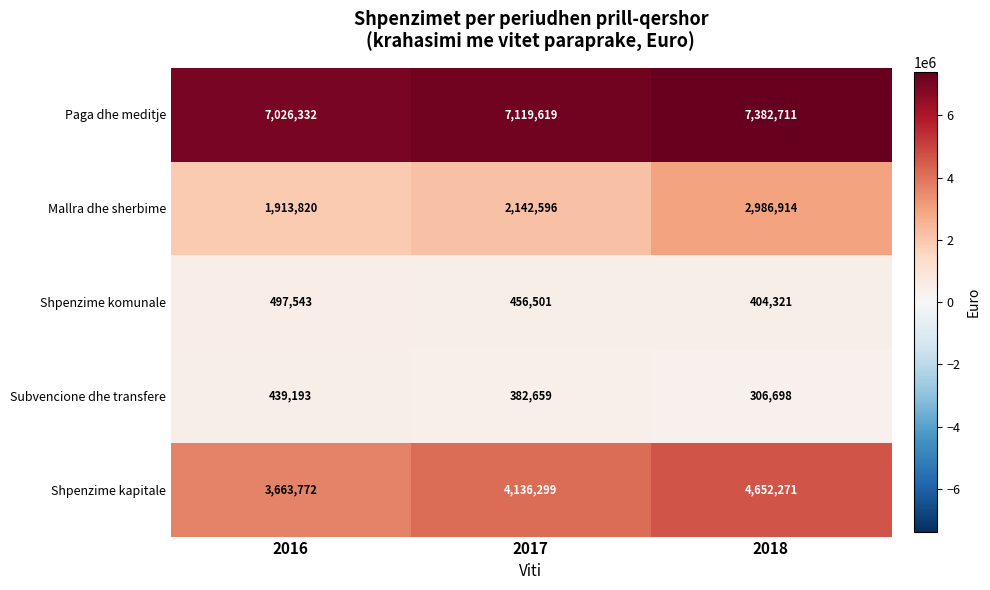

Count the number of categories in the chart.

3